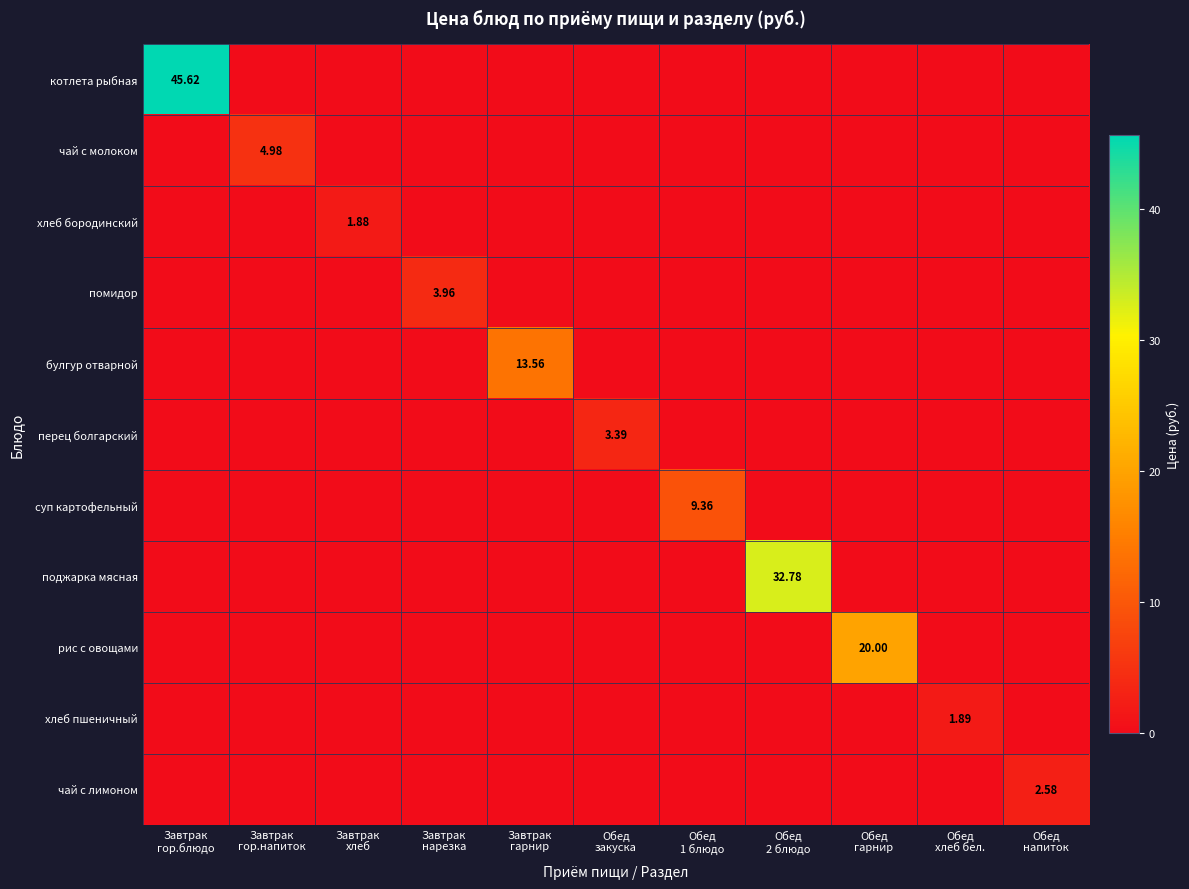

The value of хлеб пшеничный at Завтрак хлеб is 0.0. True or false?

True